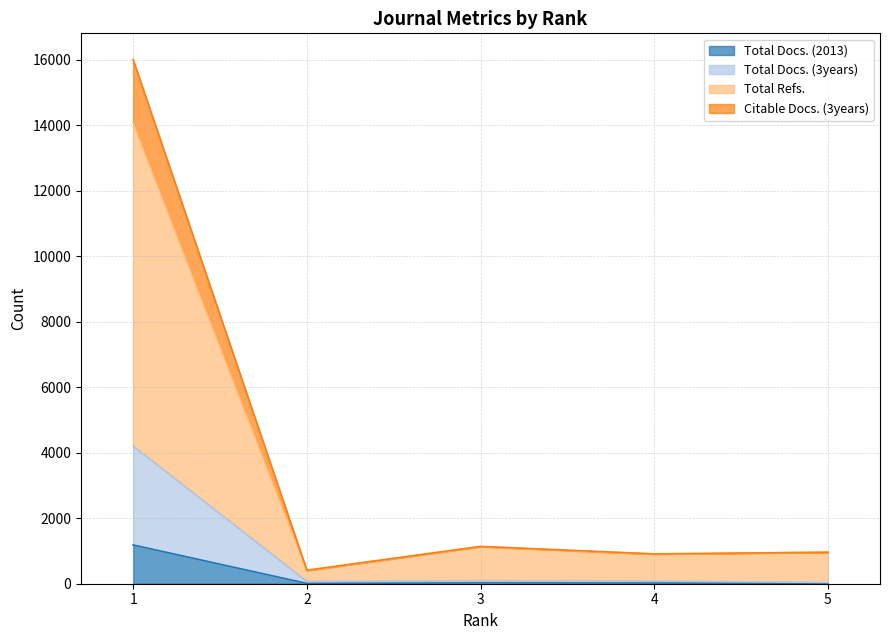

Reading left to right, what are all the values shown in this chart?

Total Docs. (2013): 1=1184	2=10	3=25	4=21	5=12
Total Docs. (3years): 1=4206	2=73	3=94	4=83	5=39
Total Refs.: 1=14086	2=402	3=1131	4=902	5=962
Citable Docs. (3years): 1=16010	2=413	3=1140	4=911	5=963